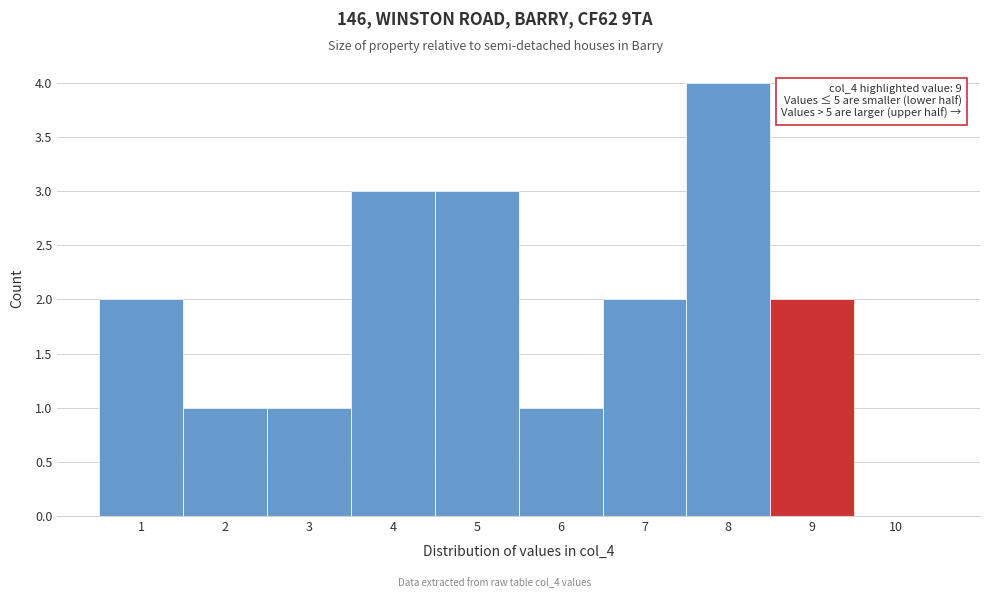

Which range on the x-axis has the tallest bar?

7.5 to 8.5